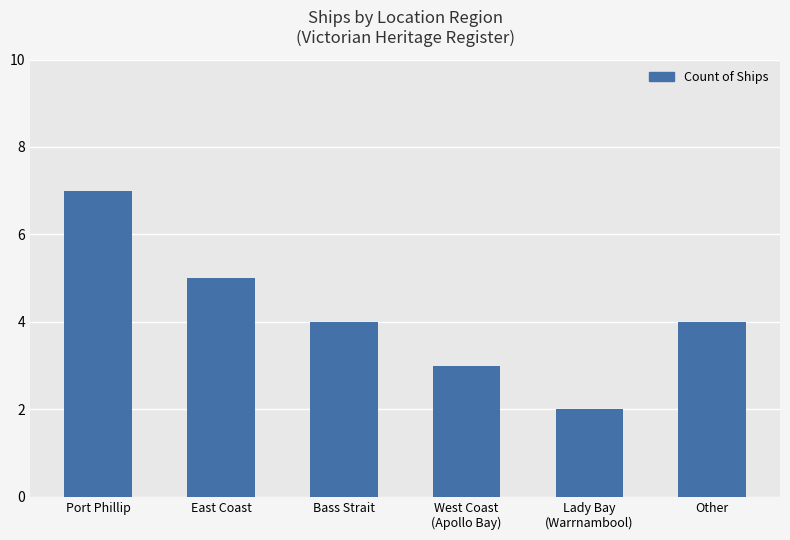

What value does the data have at Other?

4